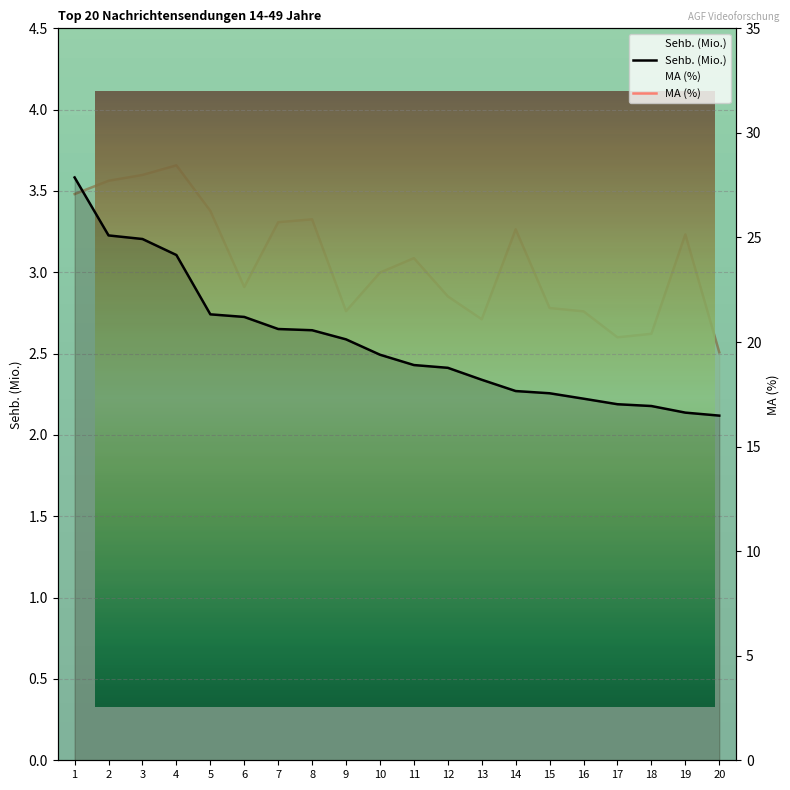

The value of MA (%) at 8 is 25.9. True or false?

True